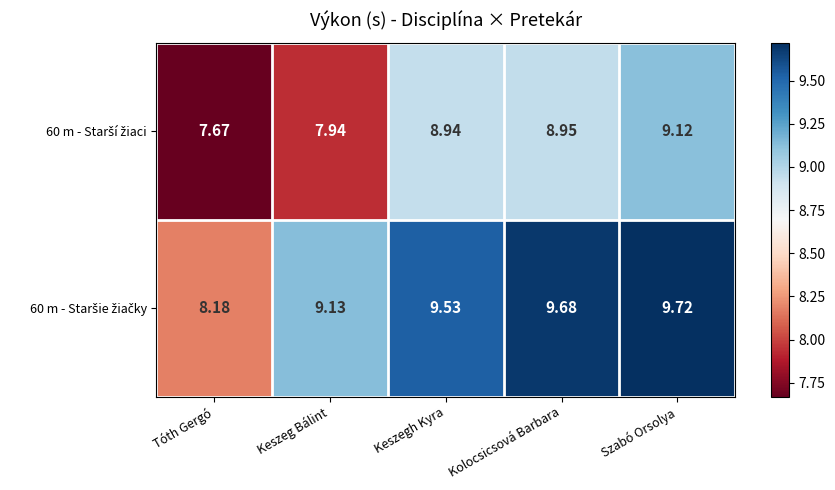

At which category is the sum across all series the highest?

Szabó Orsolya